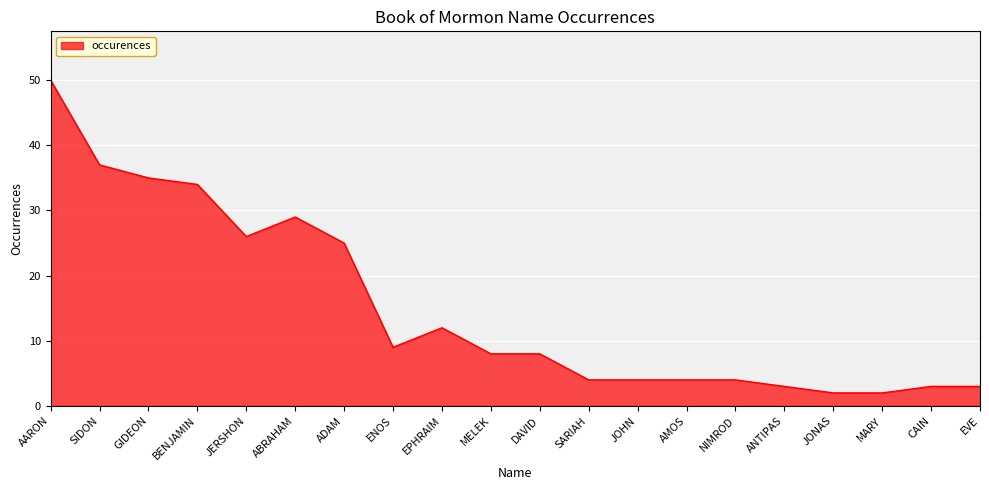

Does the chart have visible grid lines?

Yes